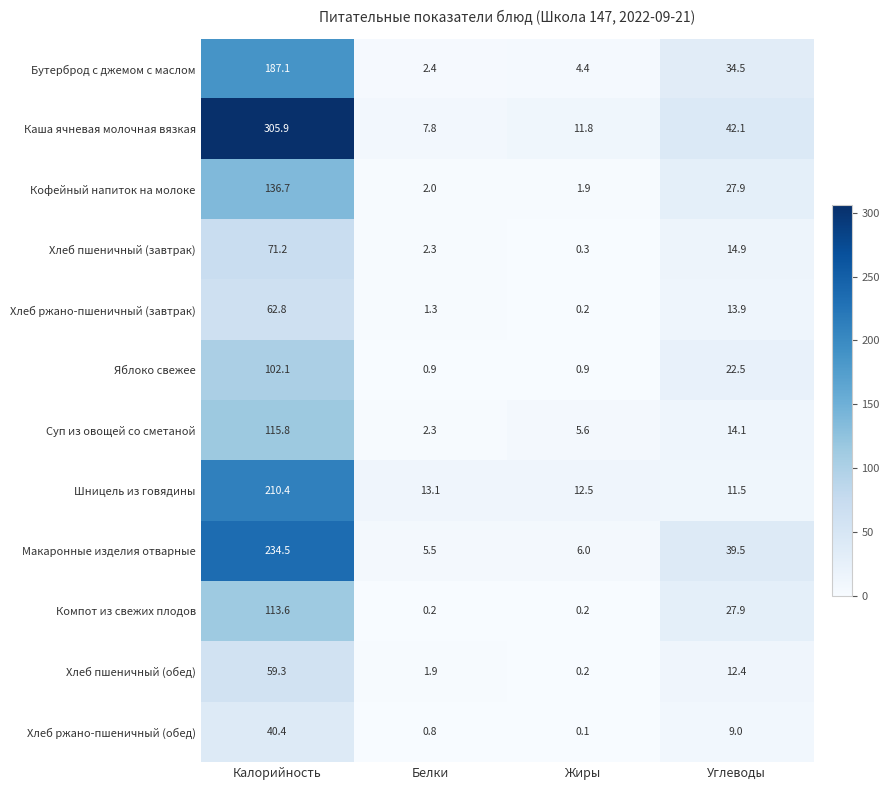

At which label is Бутерброд с джемом с маслом closest to 94?

Углеводы